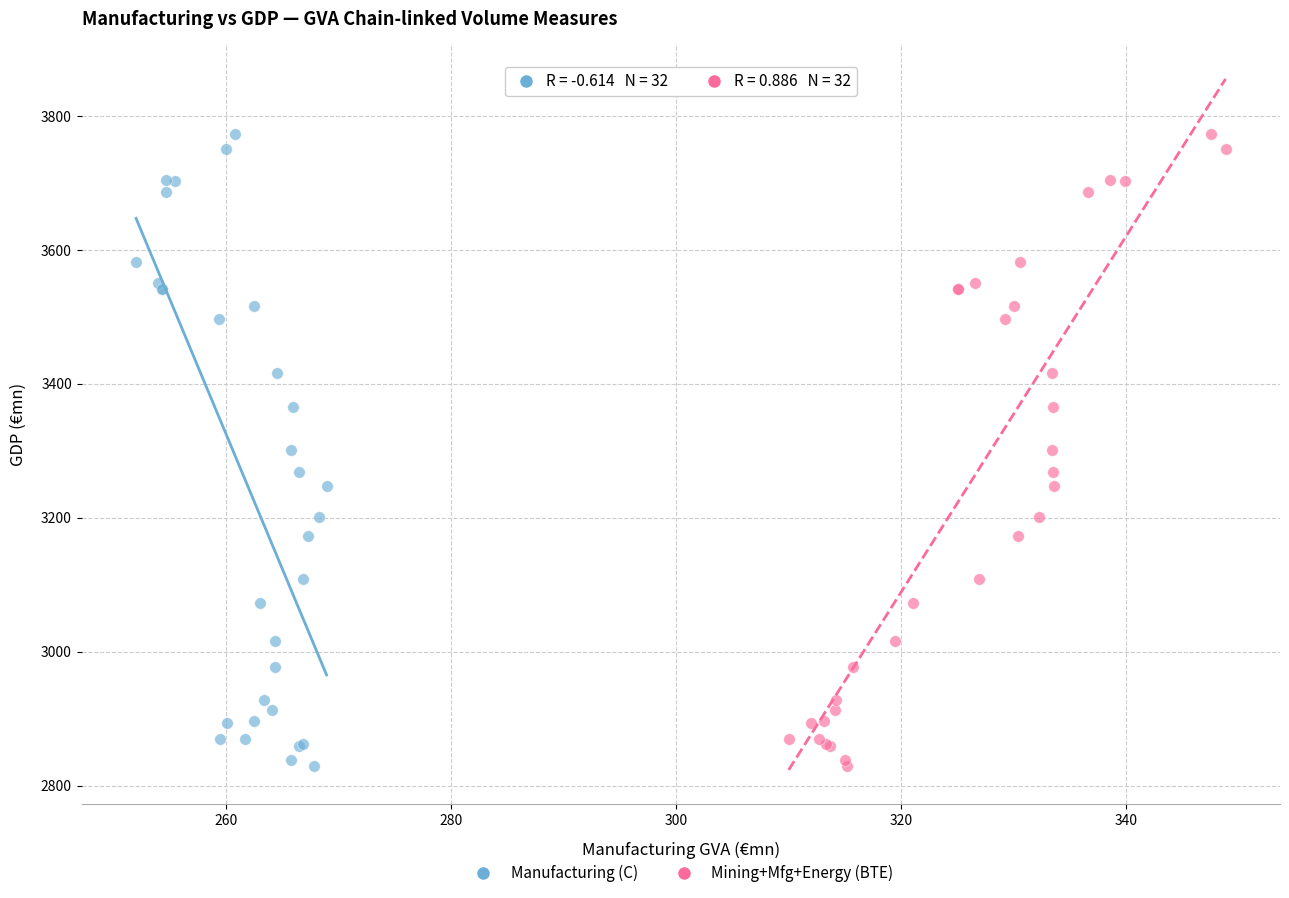

What are all the series names shown in the legend?

Manufacturing (C), Mining+Mfg+Energy (BTE)